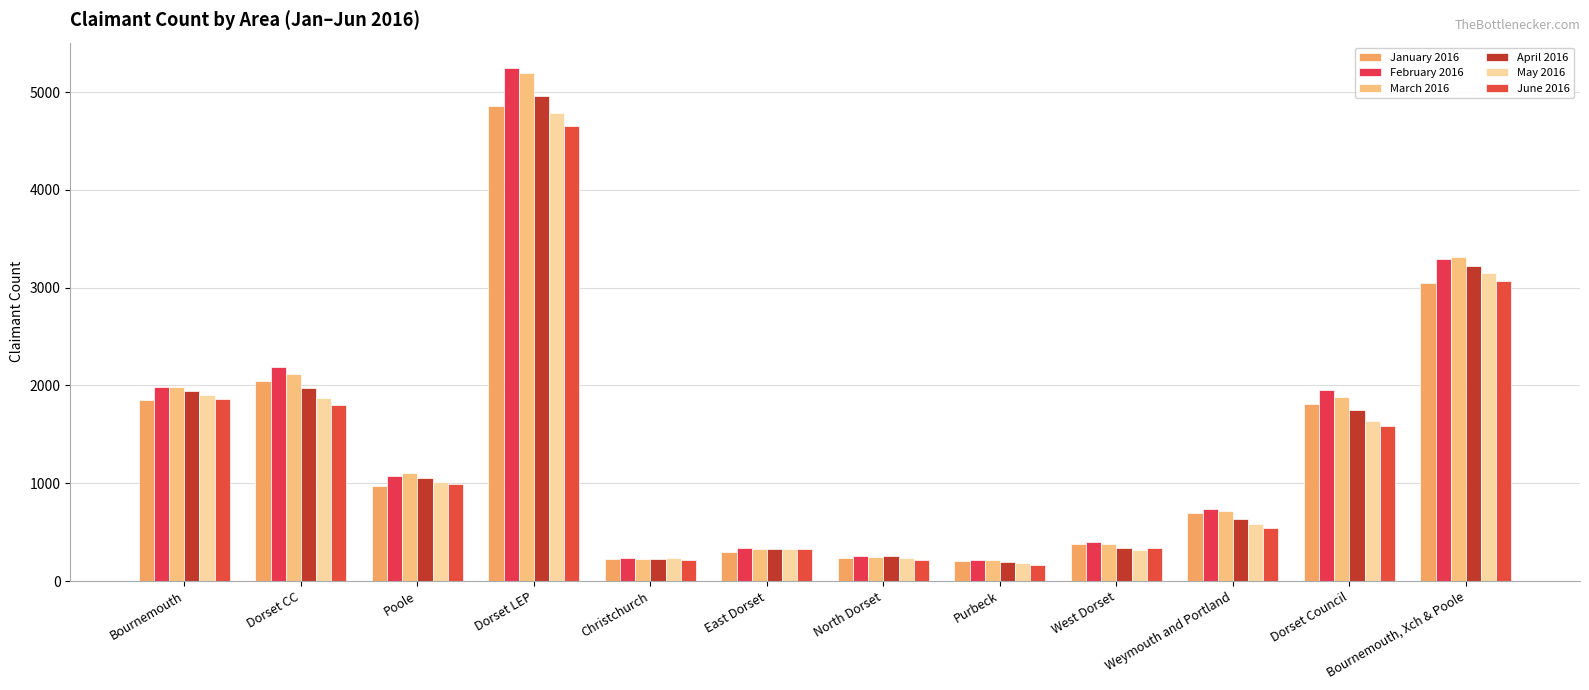

Which series changed the most between Bournemouth and Bournemouth, Xch & Poole?

March 2016